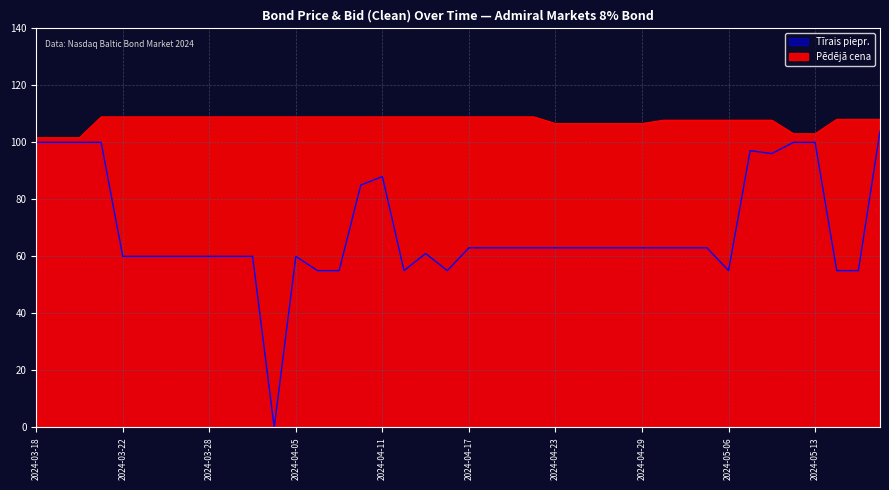

What is the value of the Tīrais piepr. point at the 1st from the left?

100.0